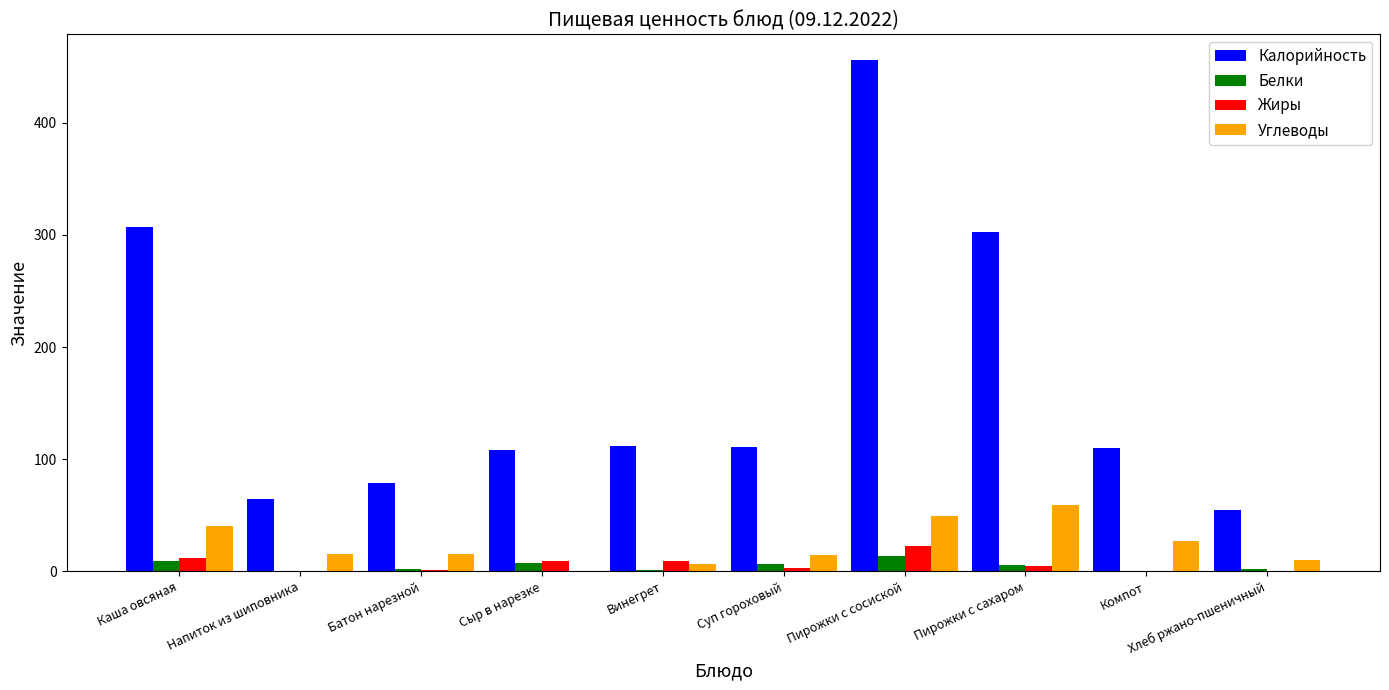

At which label does Калорийность reach its peak?

Пирожки с сосиской